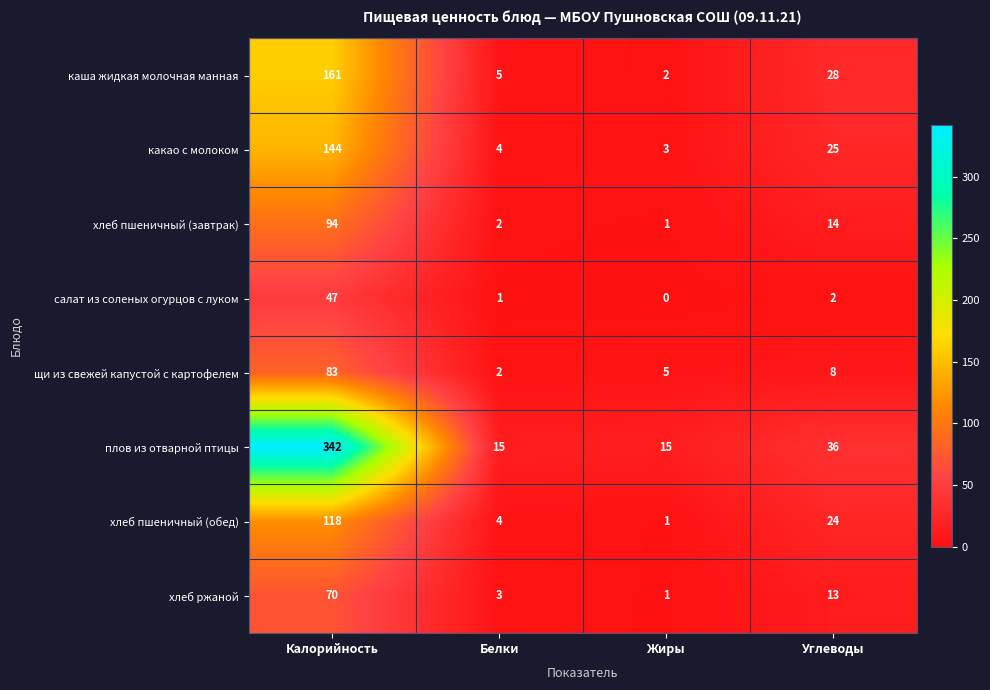

The value of хлеб пшеничный (обед) at Калорийность is 169. True or false?

False